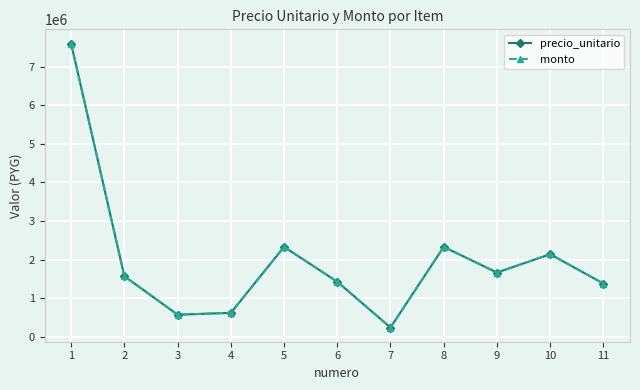

Rank the series at 4 from highest to lowest value.

precio_unitario, monto